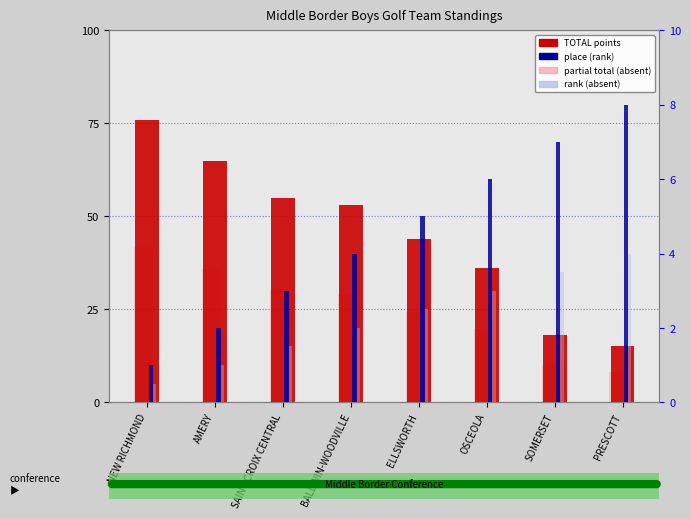

What is the difference between the maximum and minimum values in the place (rank) series?

7.0